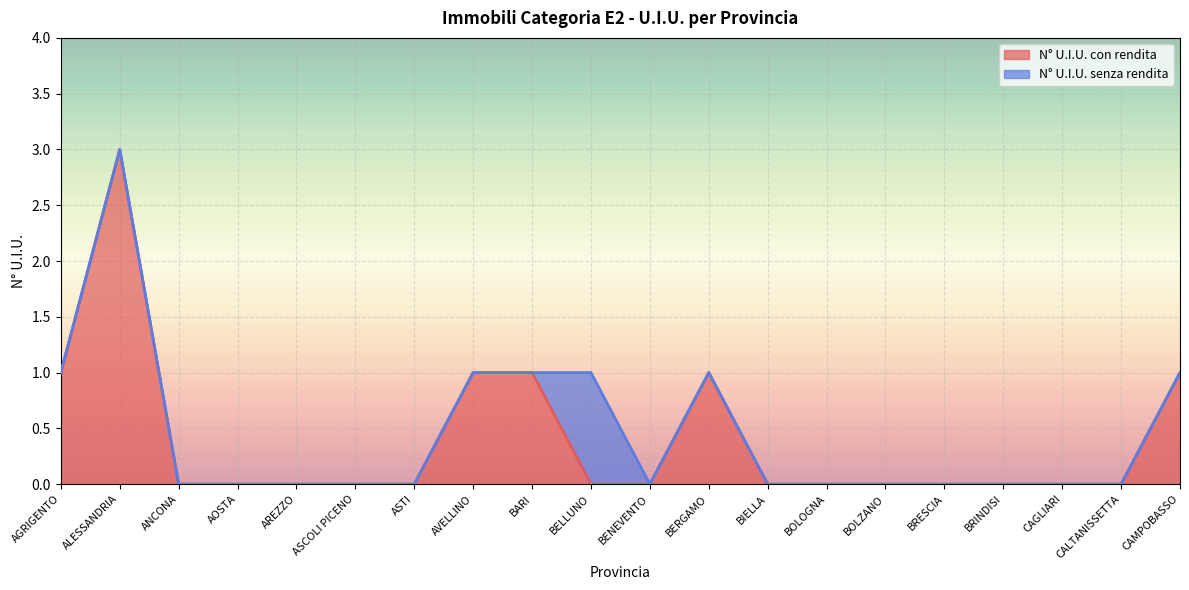

What position from the right is BIELLA?

8